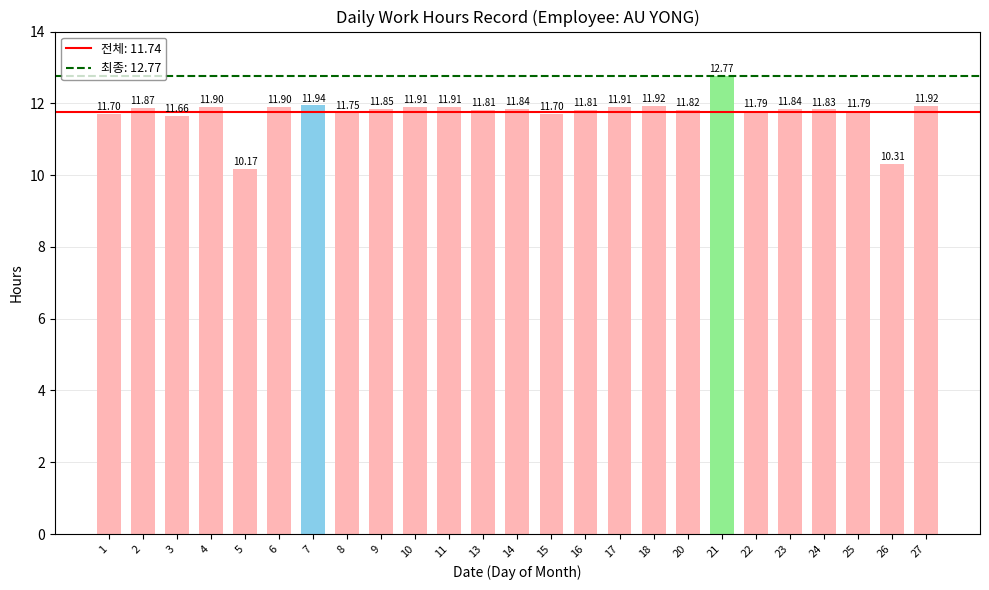

What is the sum of all values?

293.6